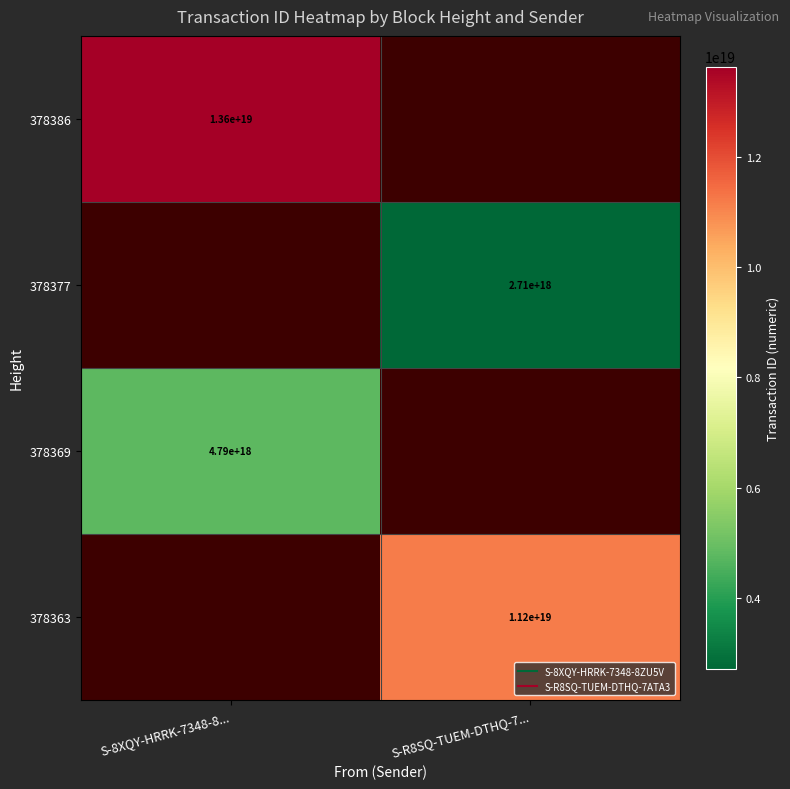

Rank the categories by 378377 value from lowest to highest.

S-8XQY-HRRK-7348-8..., S-R8SQ-TUEM-DTHQ-7...